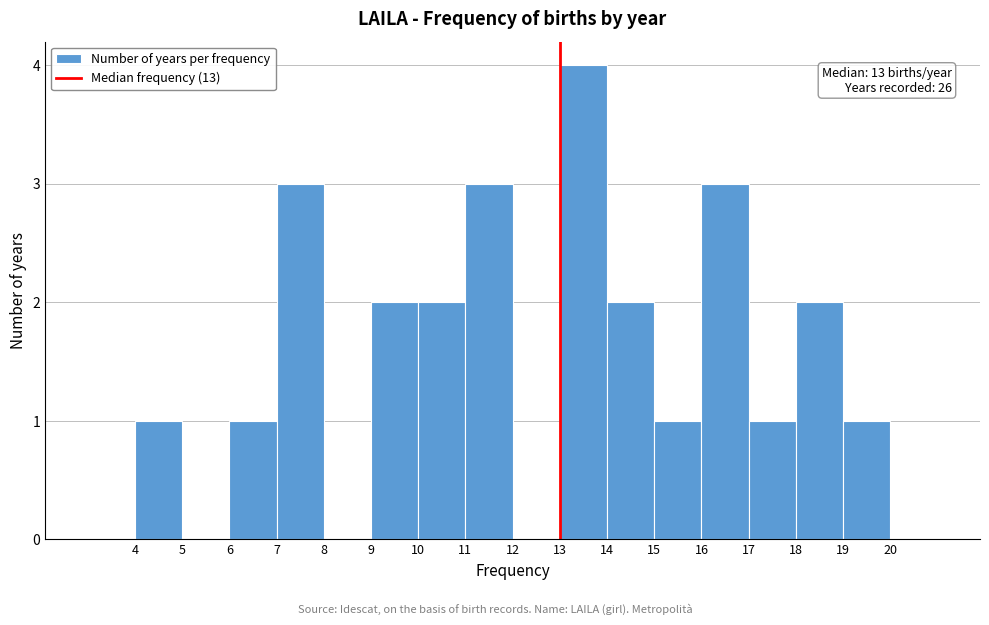

Which range on the x-axis has the tallest bar?

13 to 14